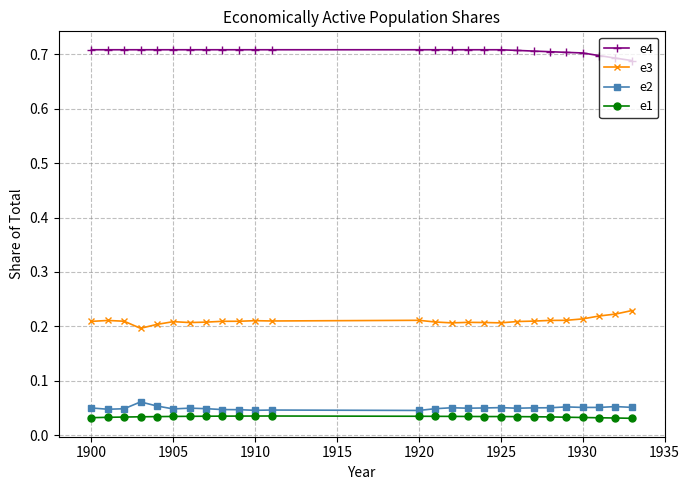

True or false: e4 and e2 intersect in this chart.

False